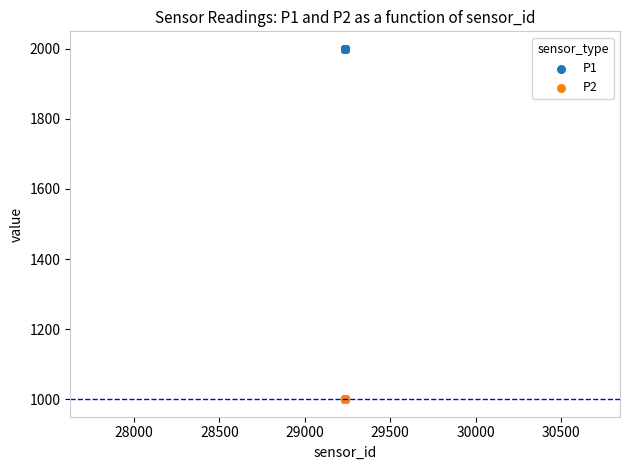

Which series contains the lowest Y value?

P2